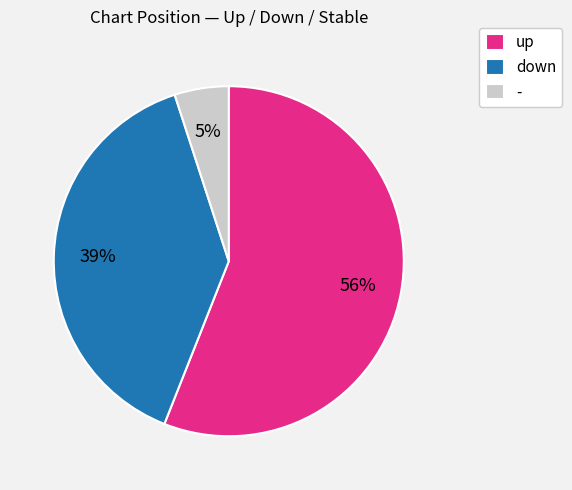

True or false: down accounts for 29% of the total.

False